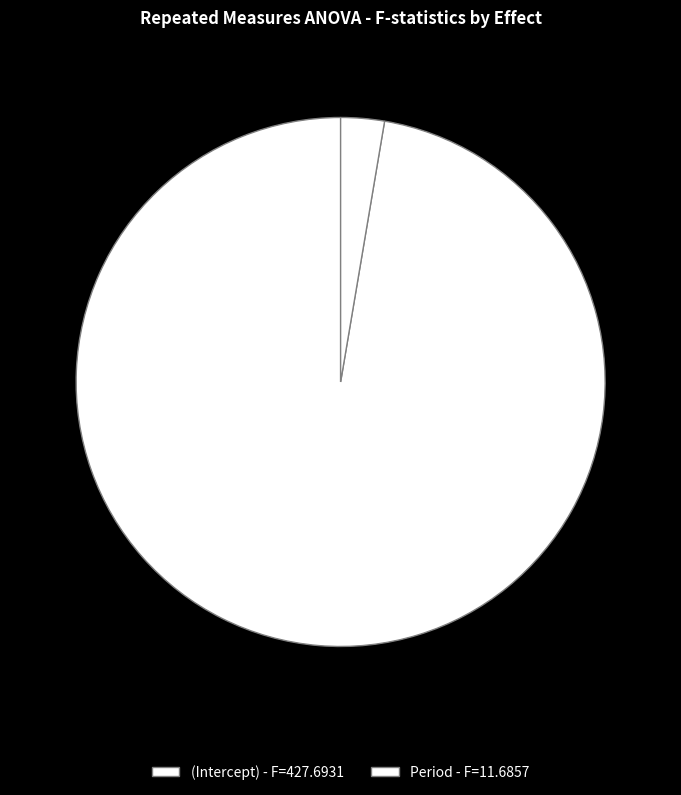

To the nearest percent, what portion does Period represent?

3%